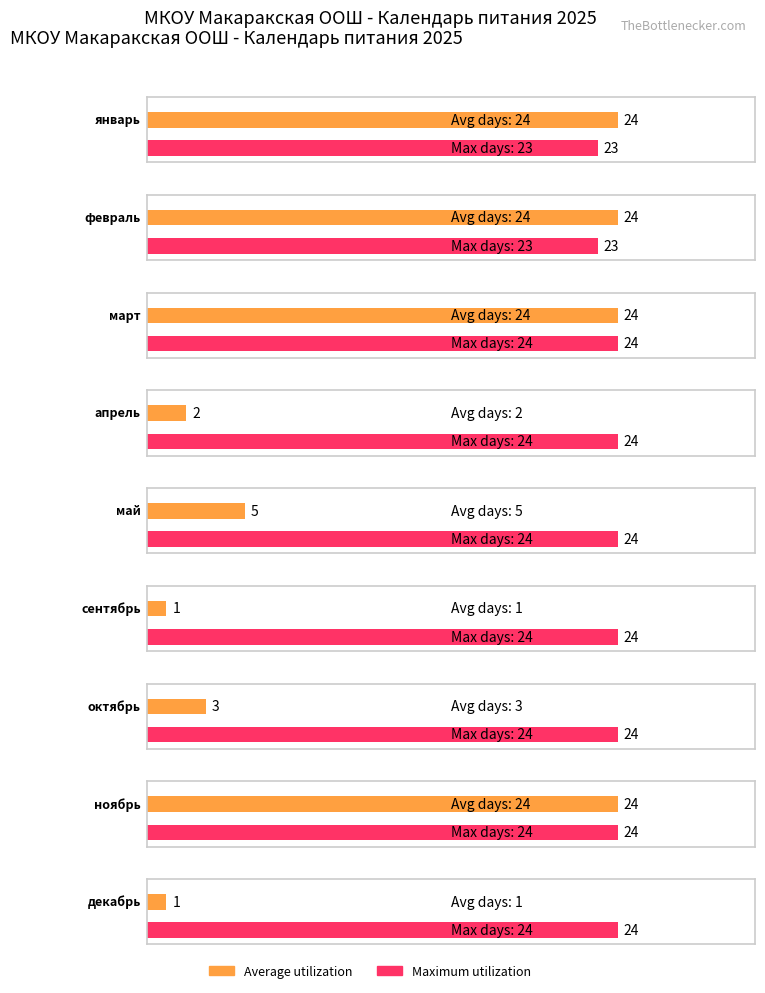

At which label does Average utilization first exceed 5?

январь